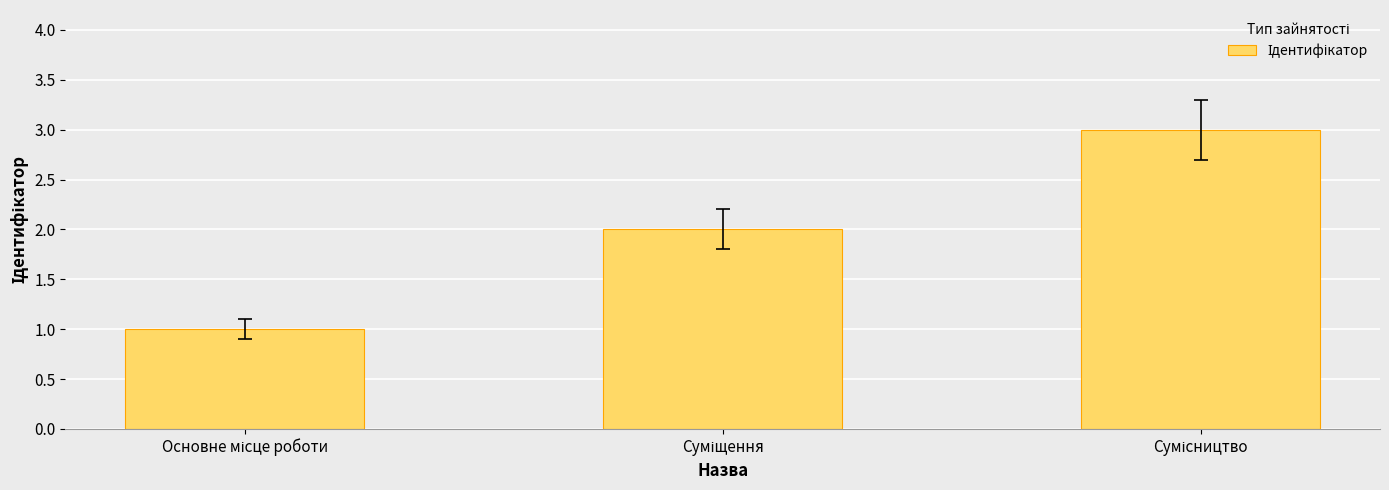

What is the sum of all values?

6